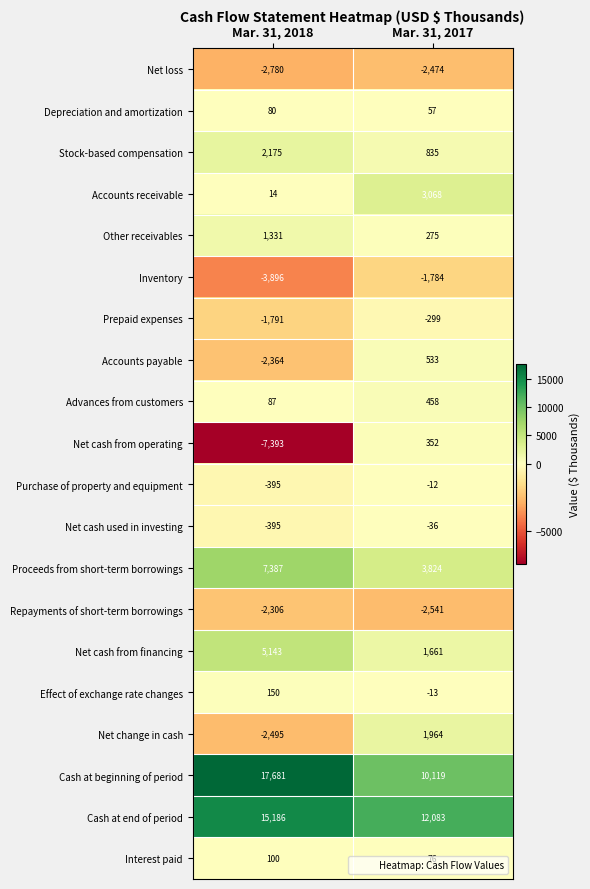

Is it true that Net cash from operating equals -2371 at Mar. 31, 2018?

False